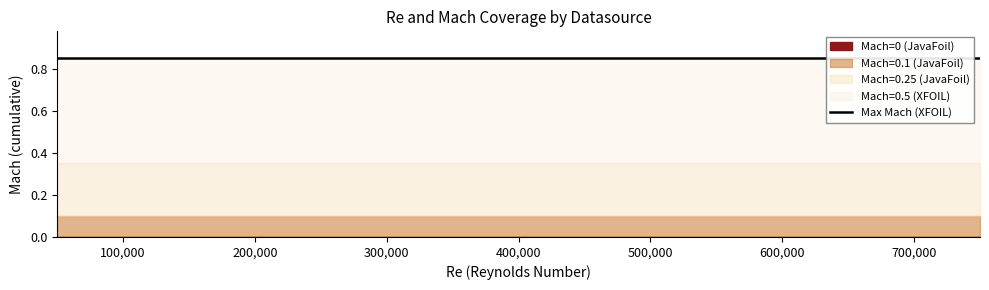

What is the value of the JavaFoil Mach=0.25 point at the 5th from the left?

0.2